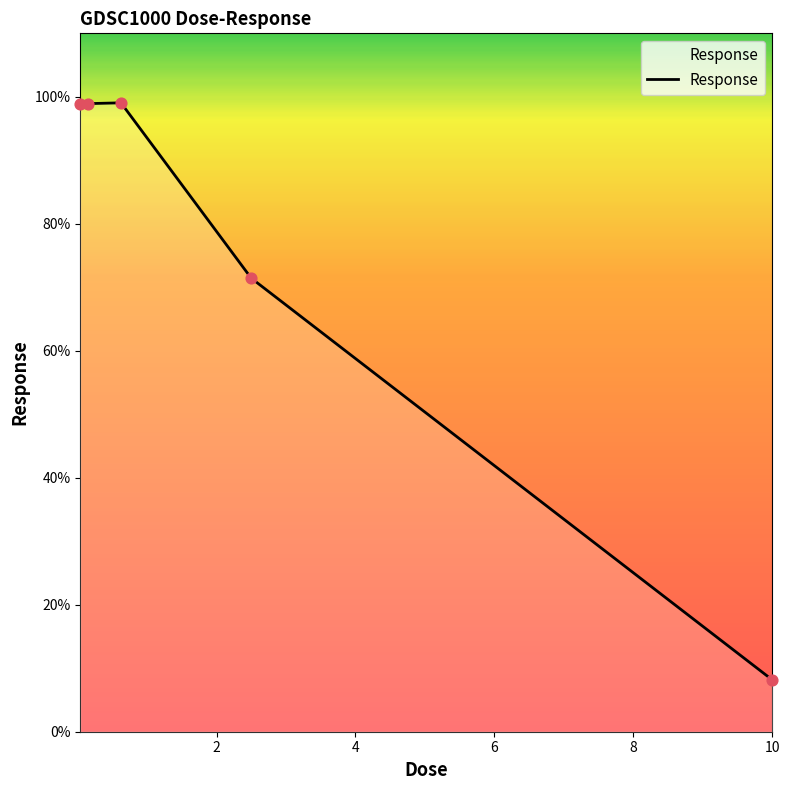

What is the smallest value displayed?

8.2